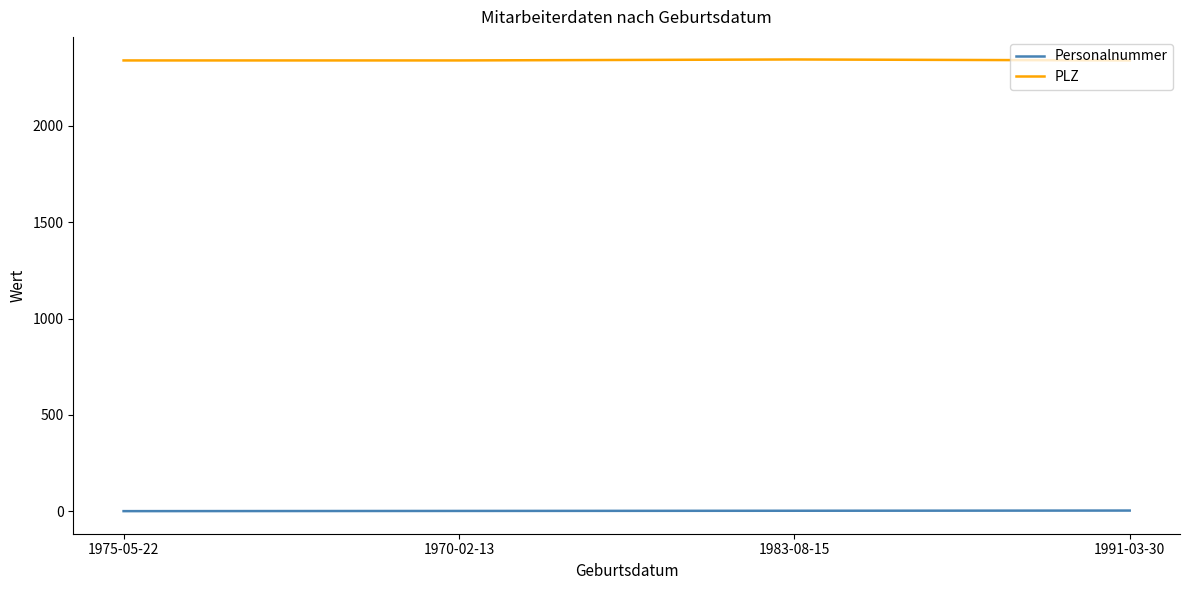

True or false: PLZ has more than 2 points higher than both neighbors.

False